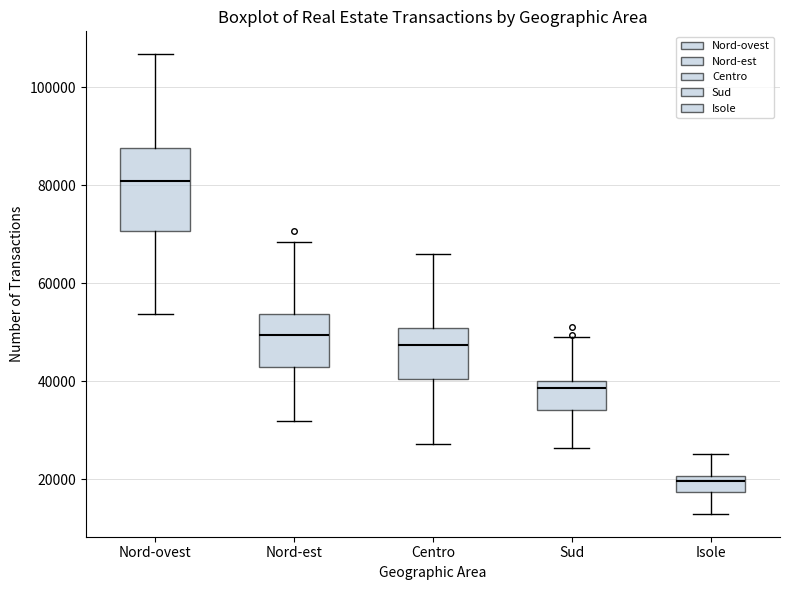

Comparing the boxes themselves (not the whiskers), which one is the tallest?

Nord-ovest